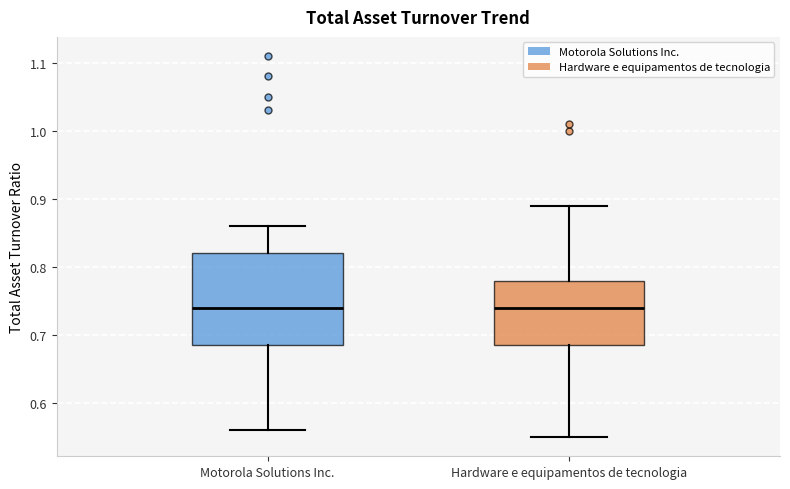

Reading left to right, read every box against the y-axis: the position of its median line, the range the box covers, and the ends of its whiskers. The values are not printed on the chart, so give them approximately, as read against the axis.

Motorola Solutions Inc.: median 0.74, box 0.69 to 0.82, whiskers 0.56 to 0.86
Hardware e equipamentos de tecnologia: median 0.74, box 0.69 to 0.78, whiskers 0.55 to 0.89